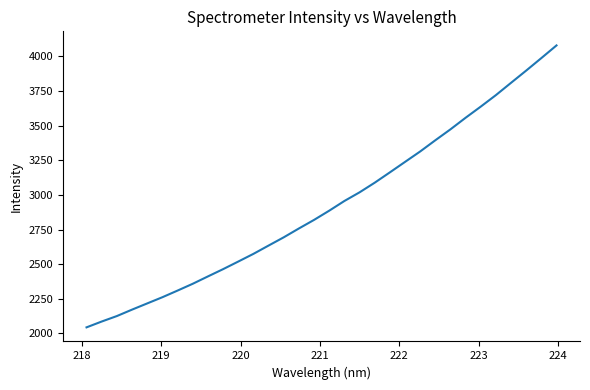

Does the chart have visible grid lines?

No